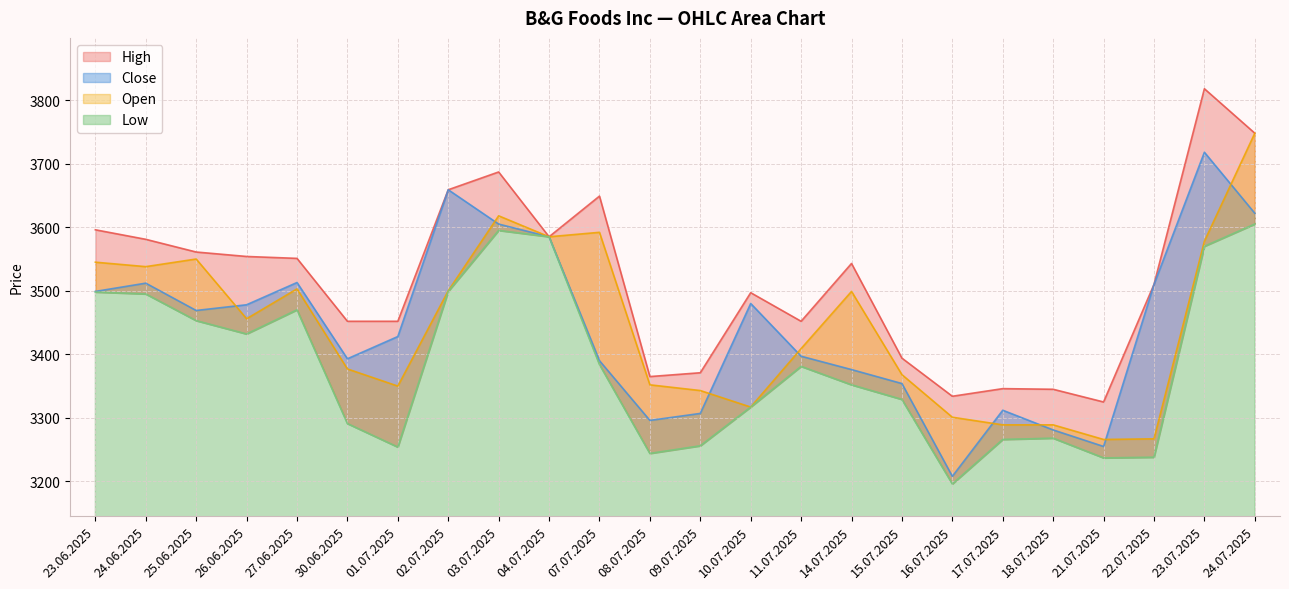

In Close, how many points are lower than both neighbors (excluding endpoints)?

5